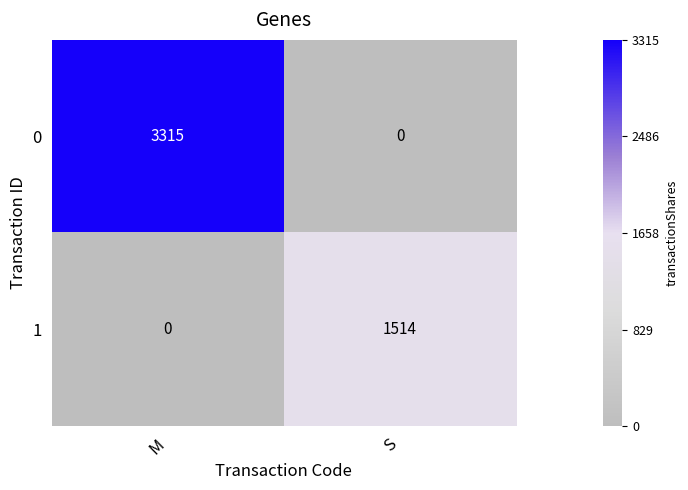

True or false: 0 has a value of 3315 at M.

True